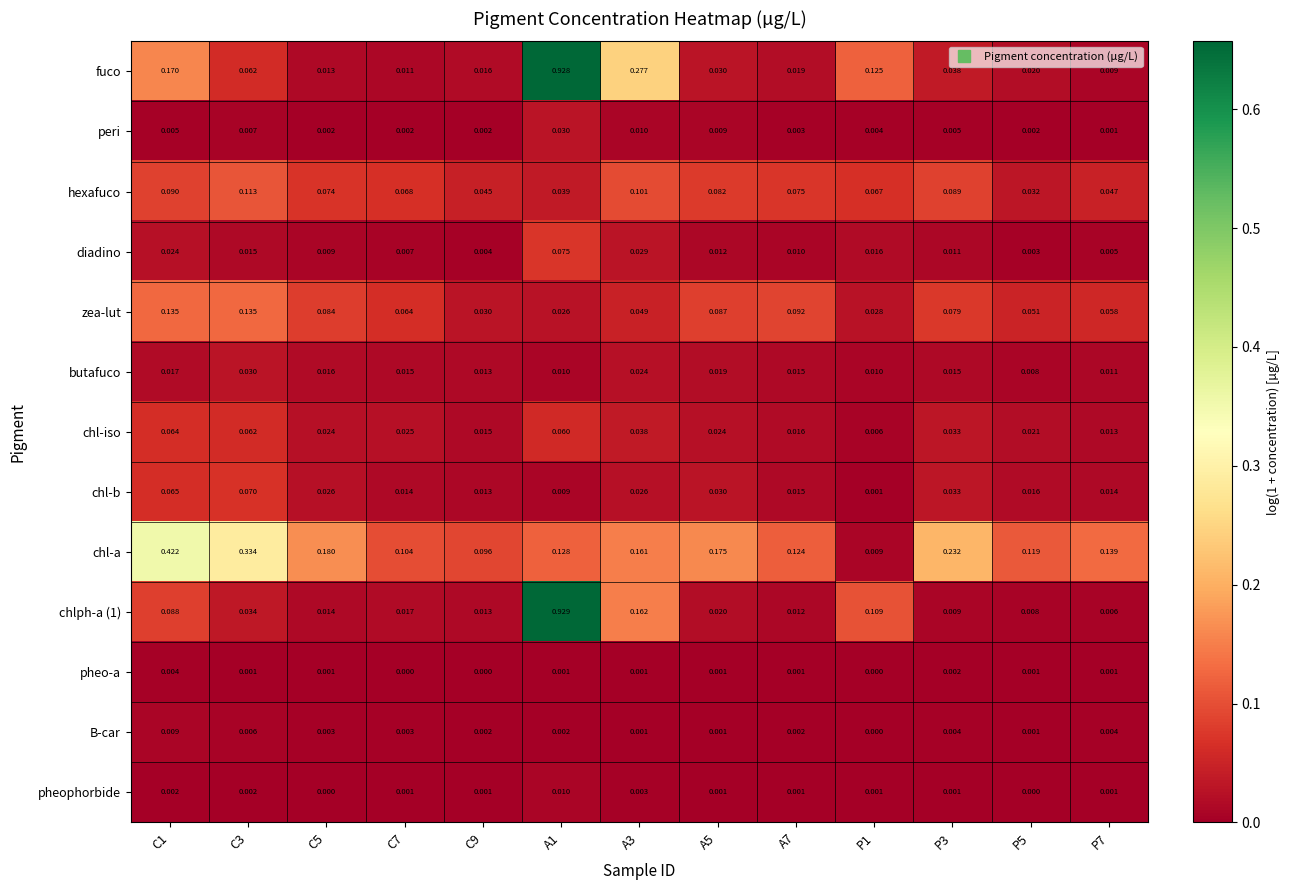

Is the value of chl-iso at P1 greater than the value of chl-a at C7?

No